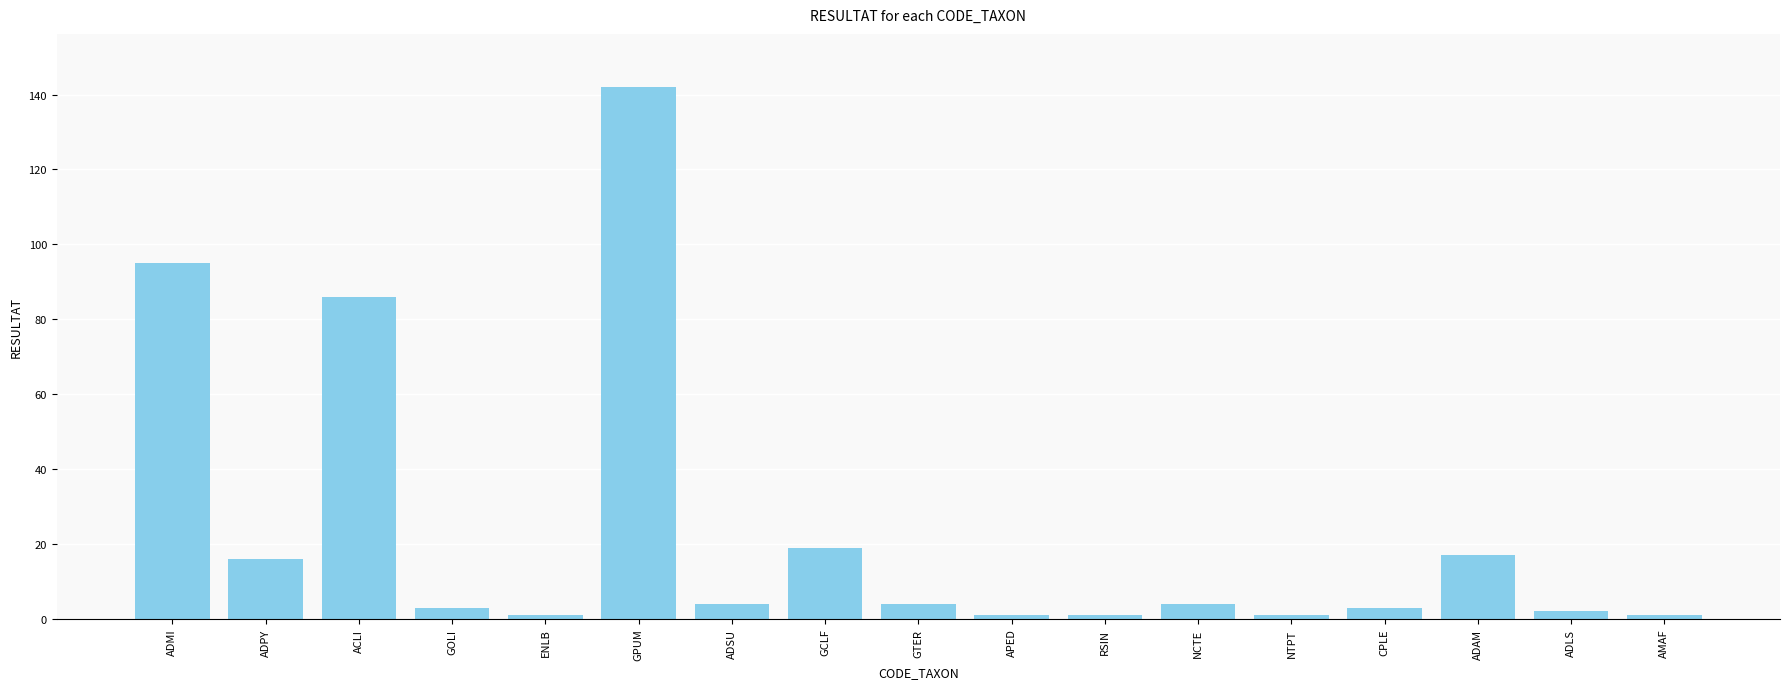

The value at GTER is 4. True or false?

True